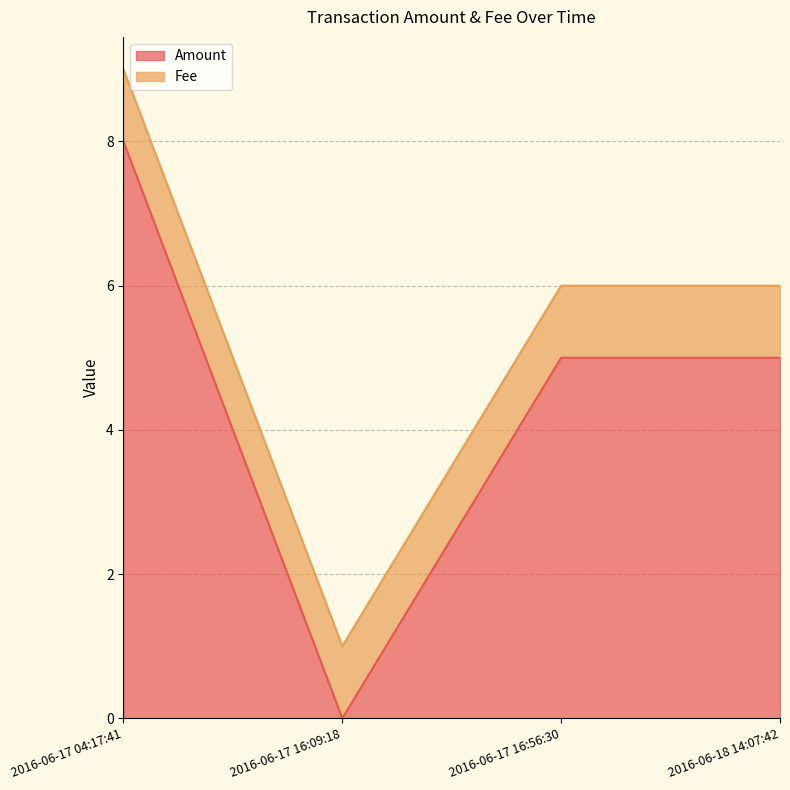

What is the sum of the values at 2016-06-17 16:56:30 and 2016-06-17 16:09:18?

5